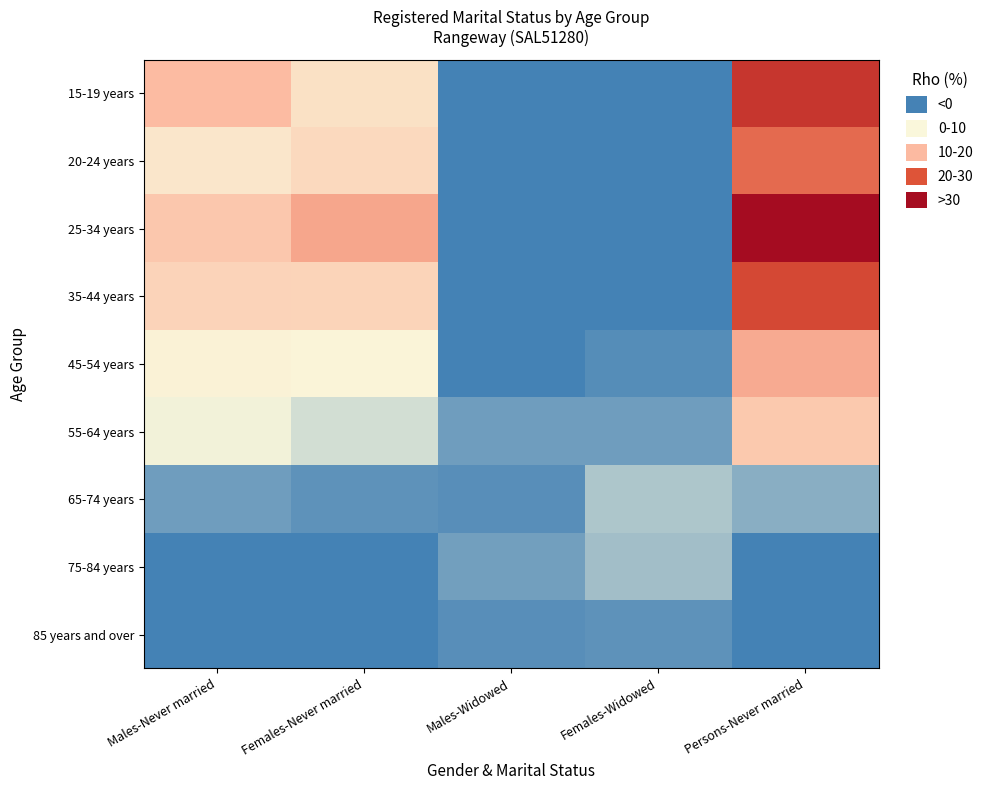

Rank the series at Persons-Never married from lowest to highest value.

75-84 years, 85 years and over, 65-74 years, 55-64 years, 45-54 years, 20-24 years, 35-44 years, 15-19 years, 25-34 years